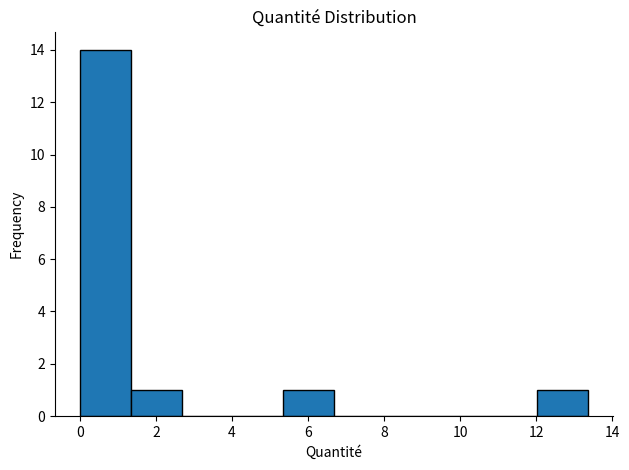

How tall is the bar that spans 12.0 to 13.4 on the x-axis? Neither the bar edges nor the heights are printed on the chart, so give them approximately, as read against the axes.

1